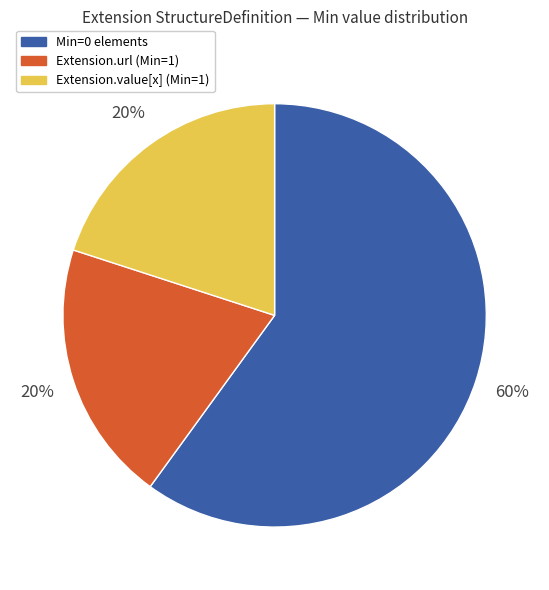

True or false: Extension.url (Min=1) accounts for 33% of the total.

False